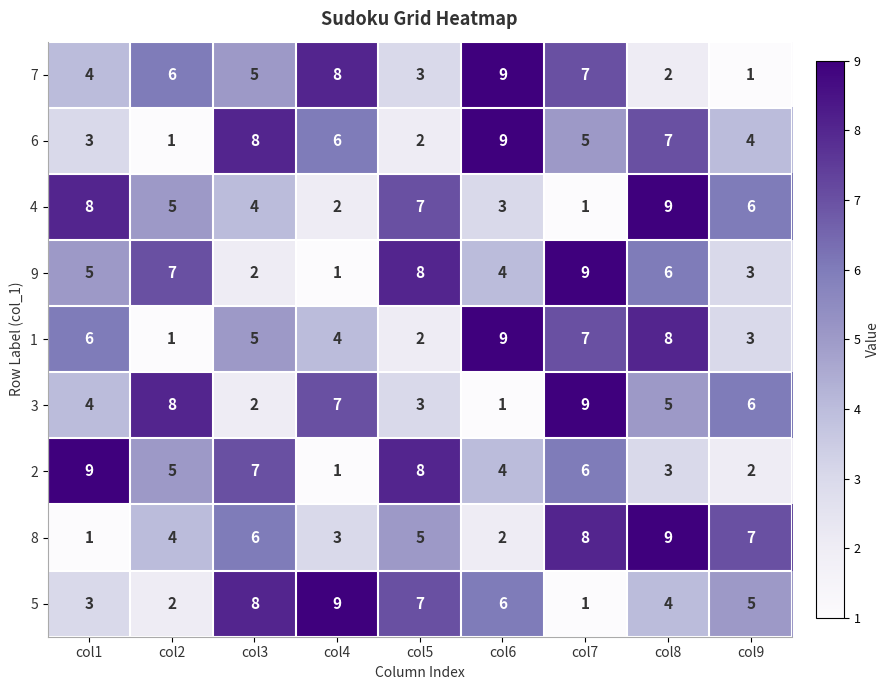

List the labels in order of 3 value, largest first.

col7, col2, col4, col9, col8, col1, col5, col3, col6